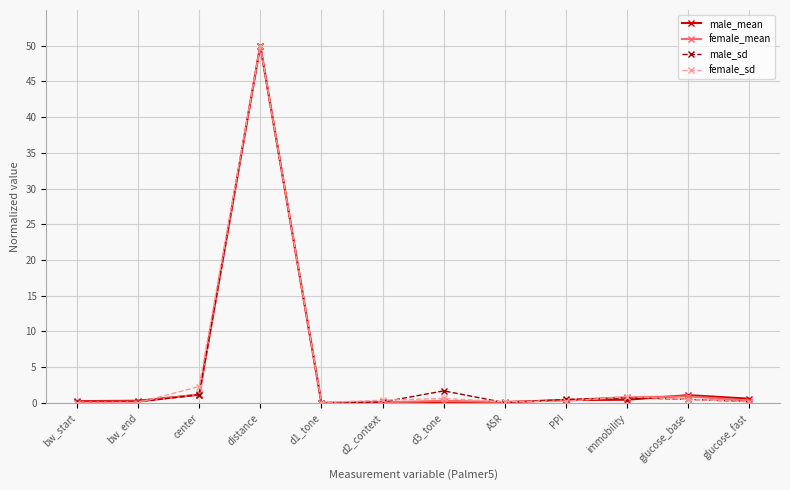

At which category does the chart reach its peak across all series?

distance